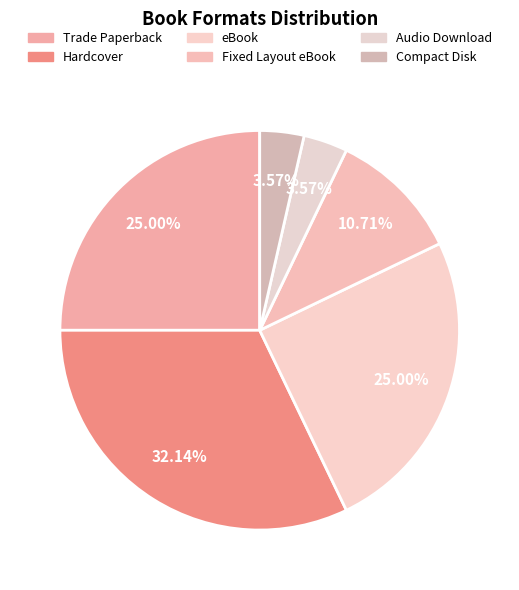

Rank the categories by value from highest to lowest.

Hardcover, Trade Paperback, eBook, Fixed Layout eBook, Audio Download, Compact Disk